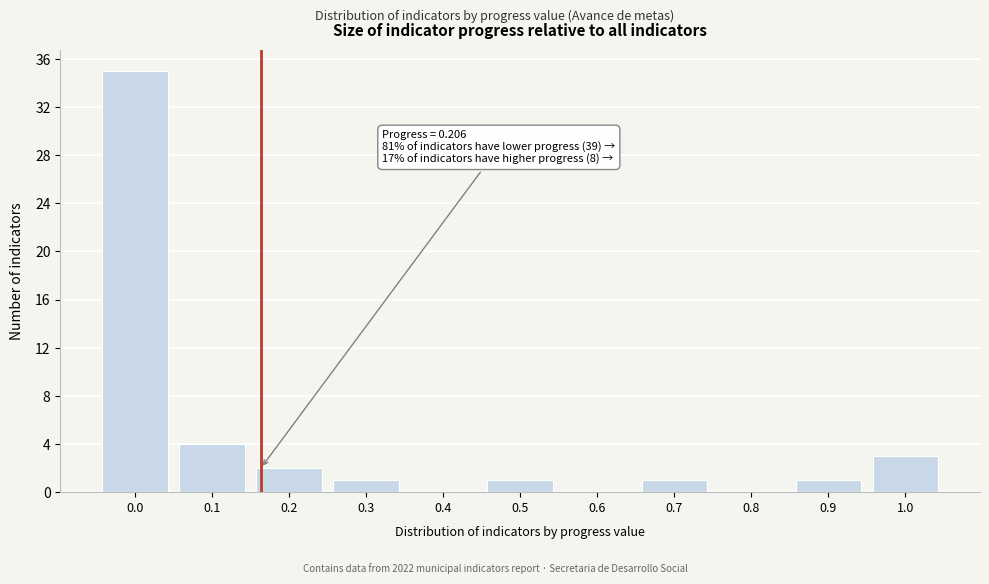

Reading right to left, what are all the values shown in this chart?

1.0=3	0.9=1	0.8=0	0.7=1	0.6=0	0.5=1	0.4=0	0.3=1	0.2=2	0.1=4	0.0=35